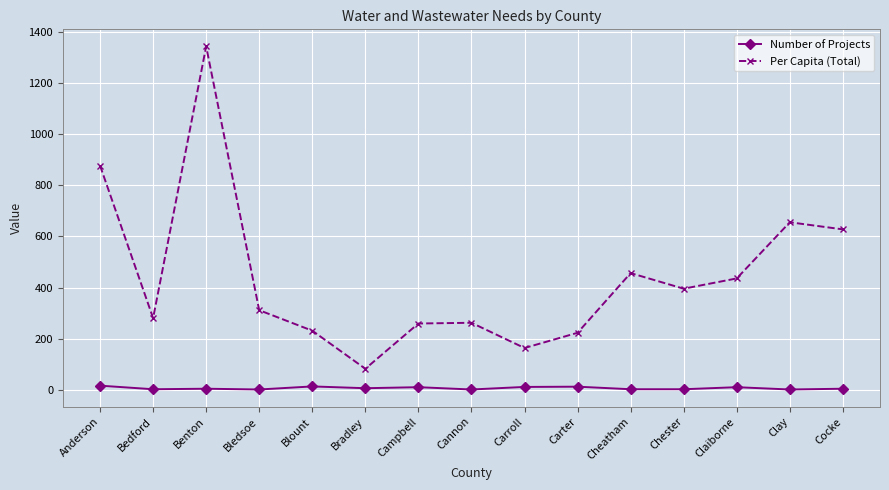

What is the value of the Per Capita (Total) point at the 3rd from the left?

1342.2